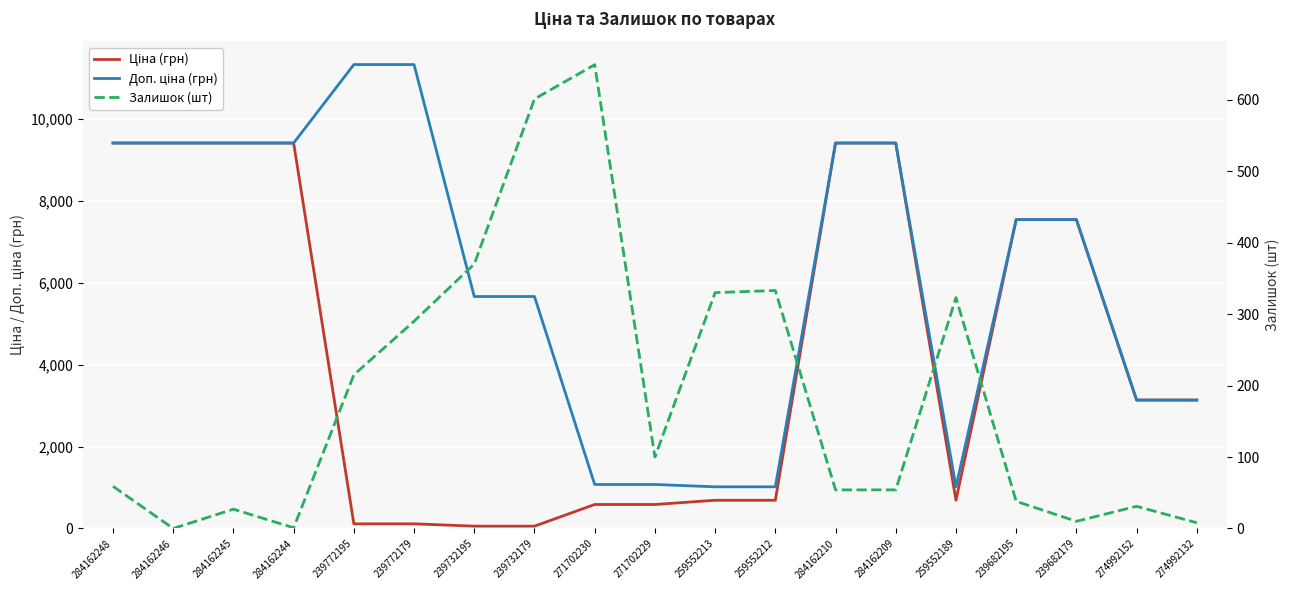

Rank the series by their average value, from lowest to highest.

Залишок (шт), Ціна (грн), Доп. ціна (грн)